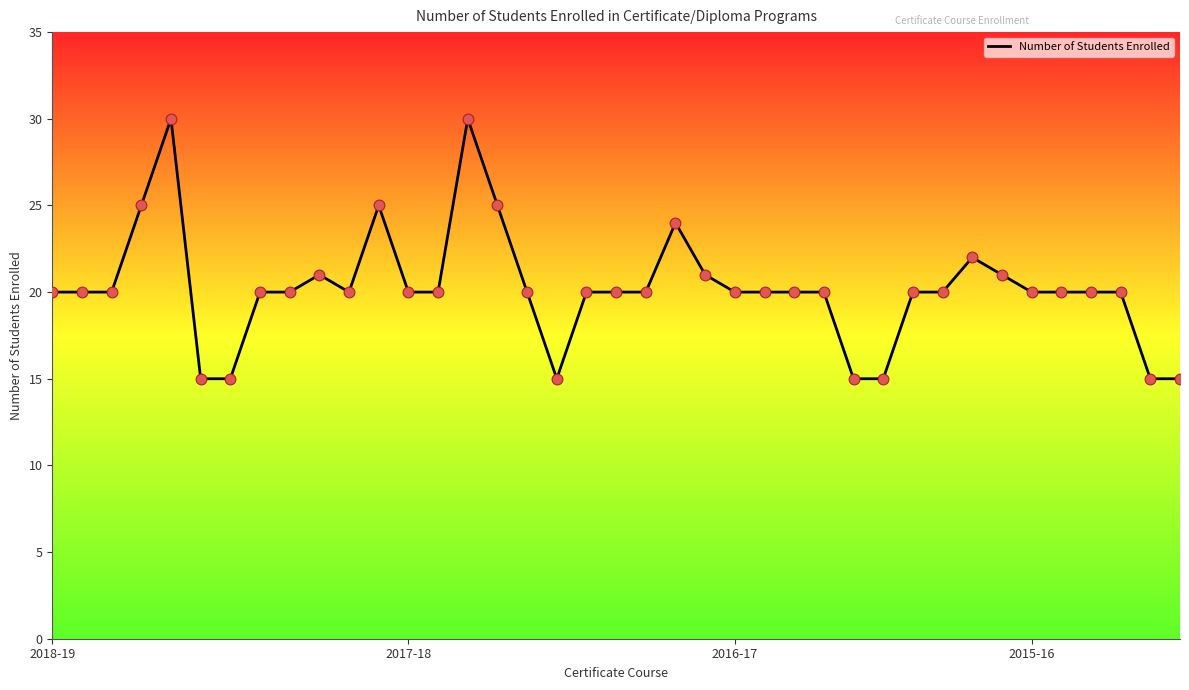

What is the minimum value shown in the chart?

15